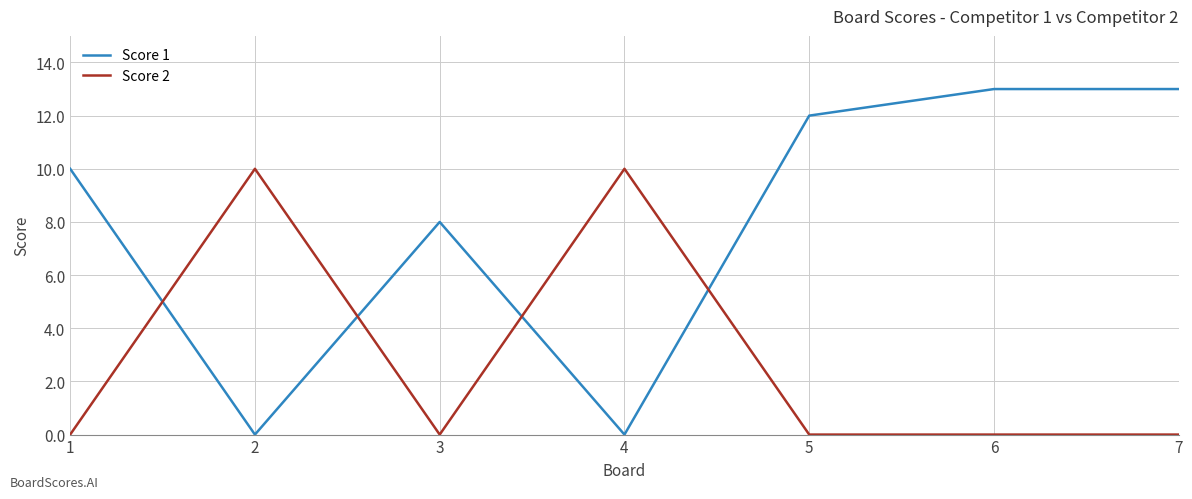

What are all the series names shown in the legend?

Score 1, Score 2